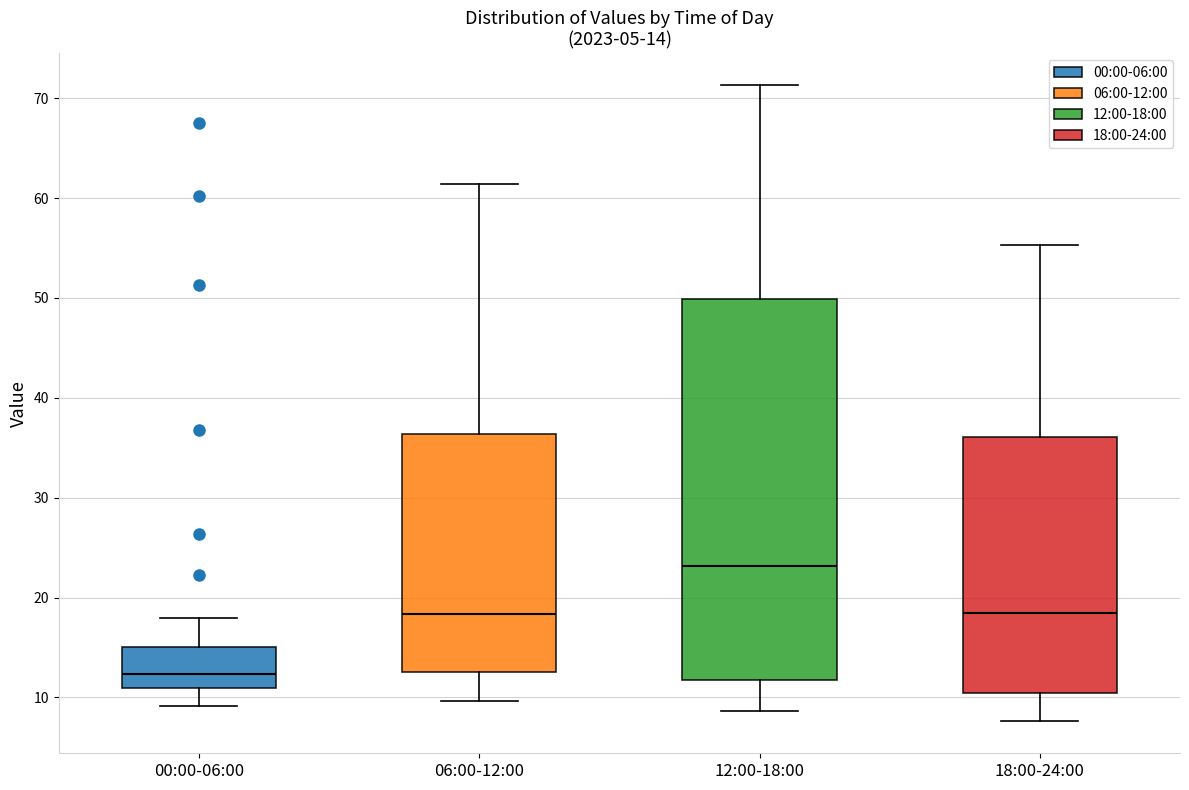

Which box is the tallest, from its lower edge to its upper edge?

12:00-18:00